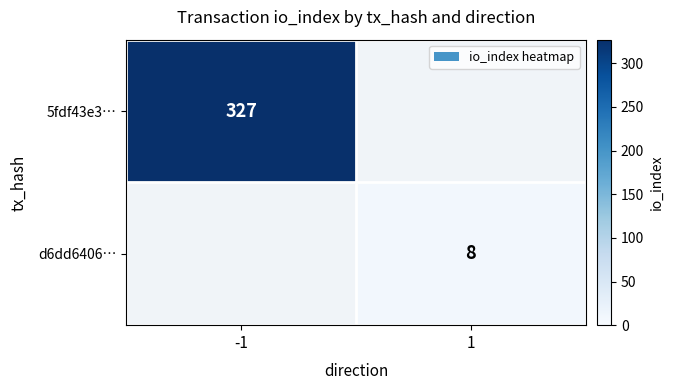

True or false: 5fdf43e3… has a value of 518 at -1.

False